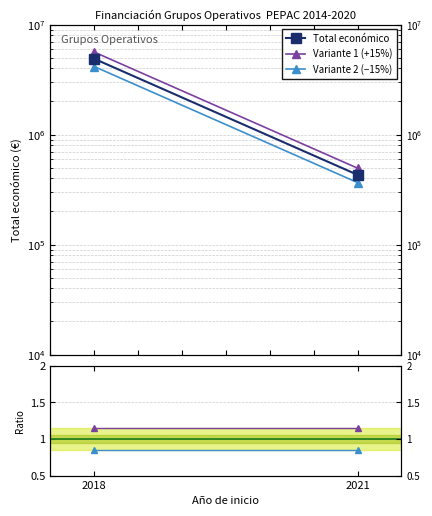

The Total económico series shows 144960.9 at 2021. True or false?

False